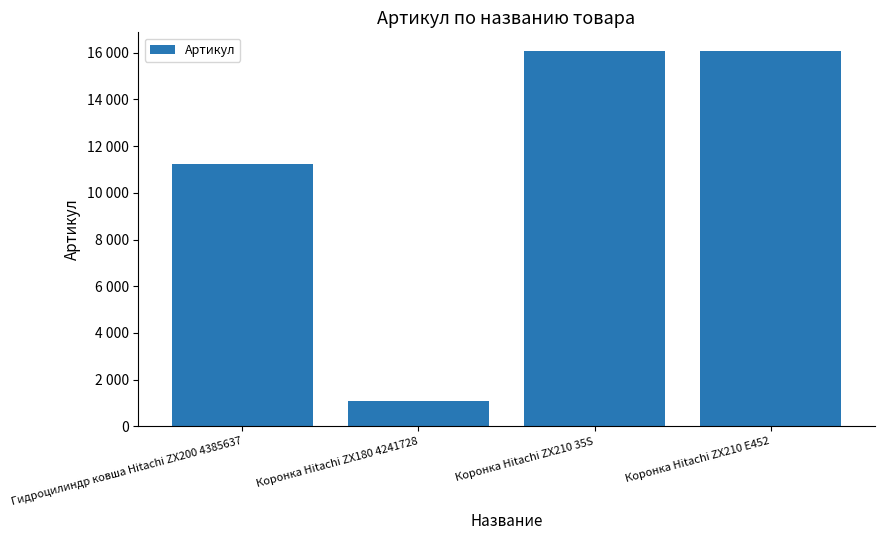

Are the bars horizontal?

No